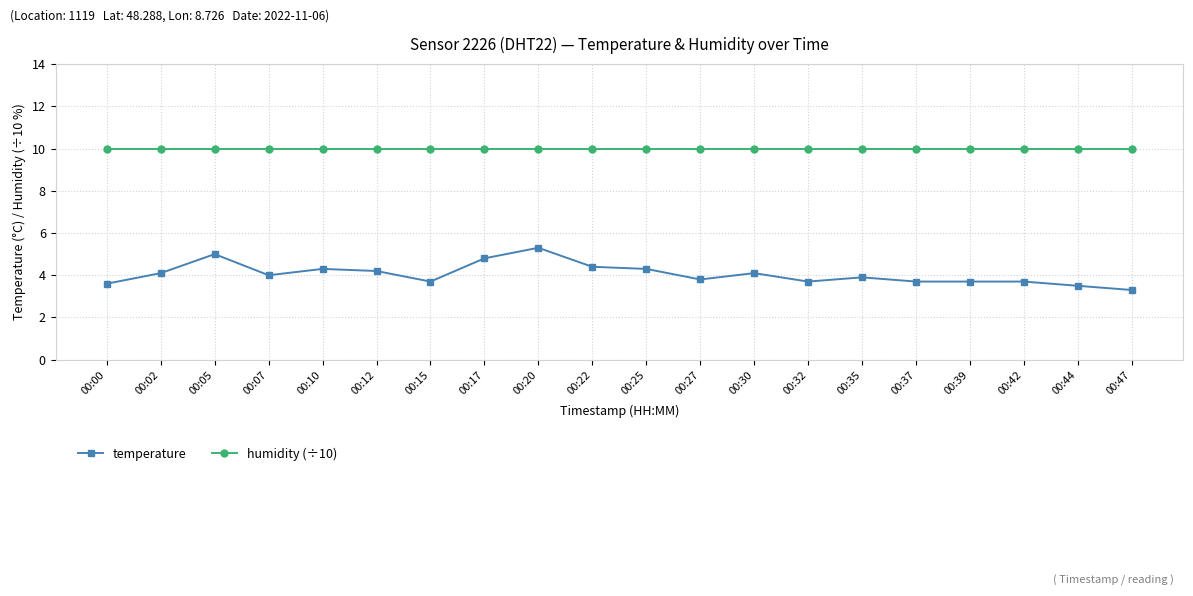

The temperature series shows 7.3 at 00:10. True or false?

False